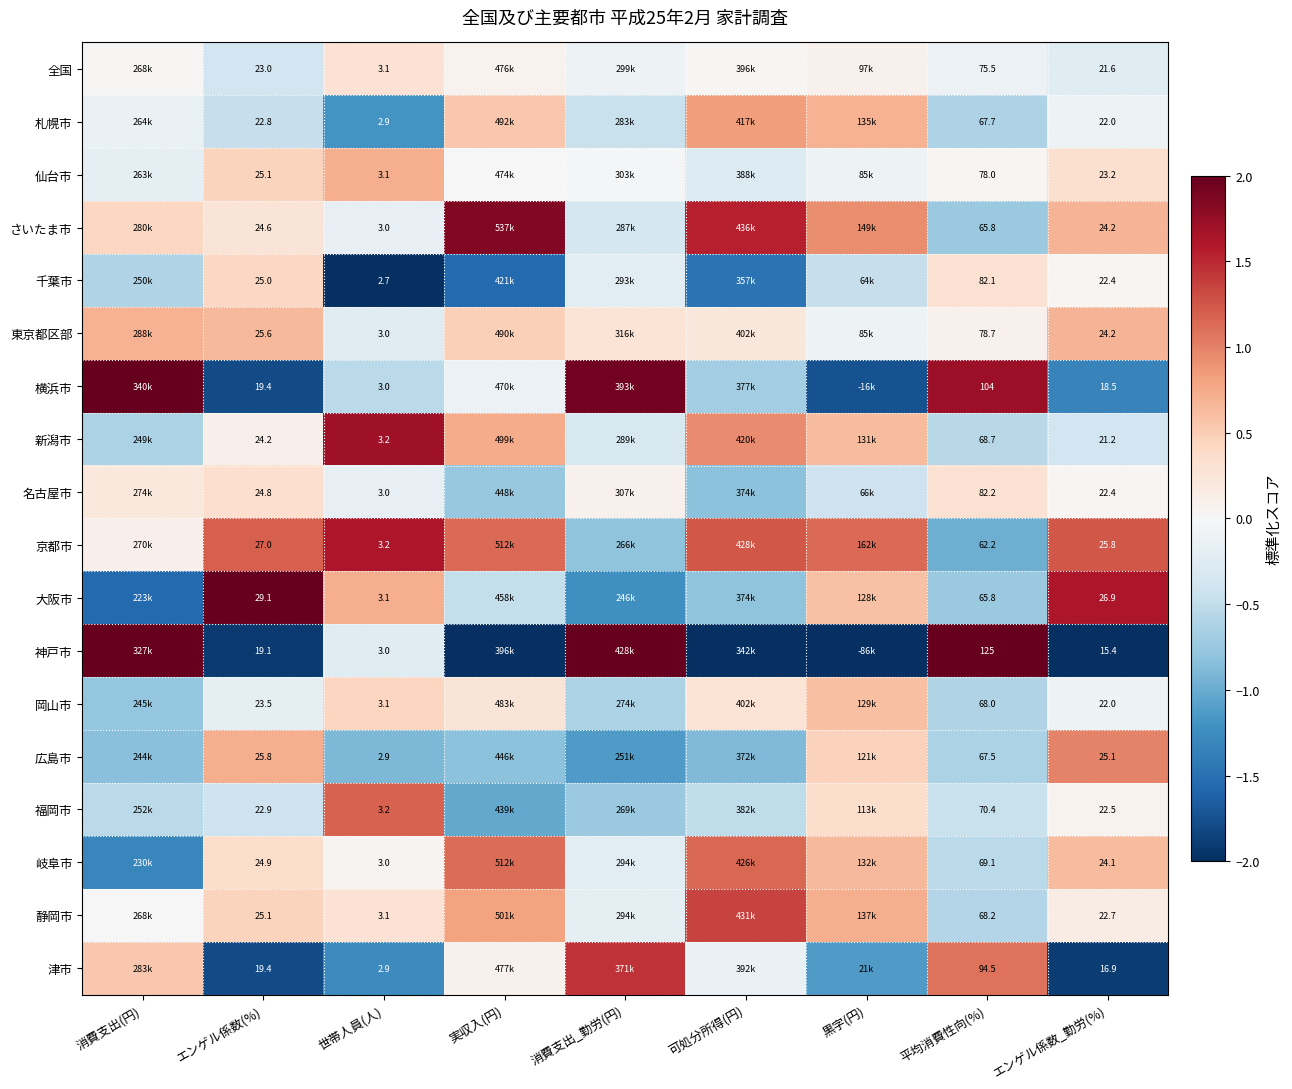

Which series changed the most between 世帯人員(人) and 平均消費性向(%)?

神戸市